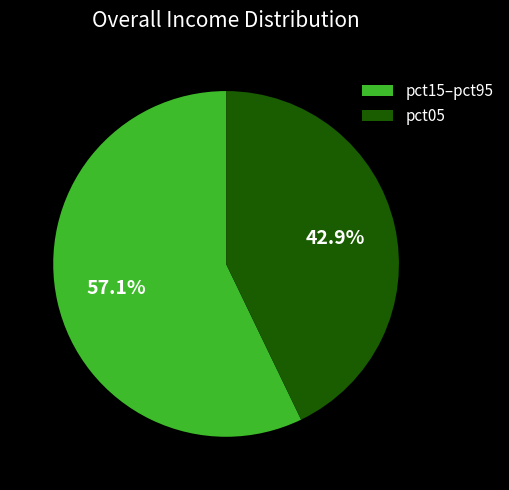

How many slices are in this pie chart?

2